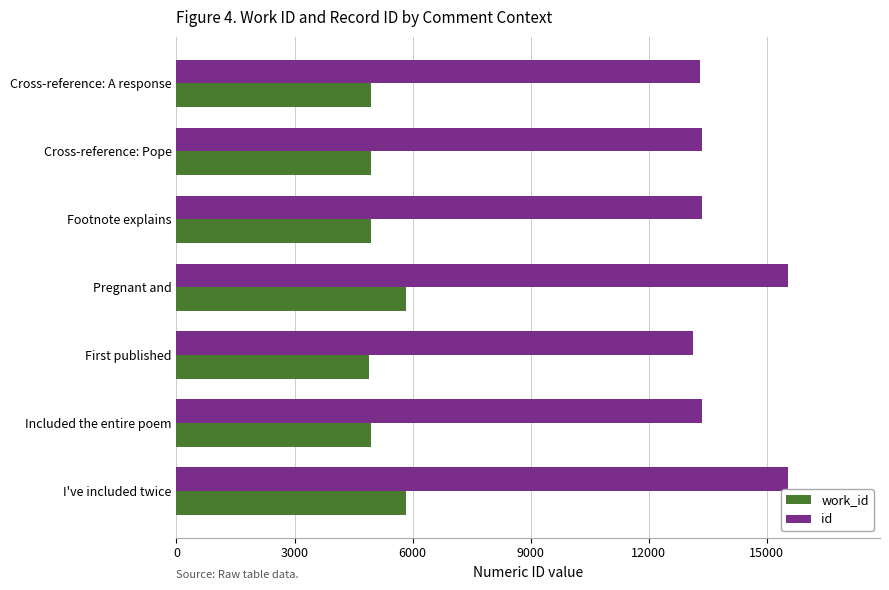

What is the average value of the work_id series?

5188